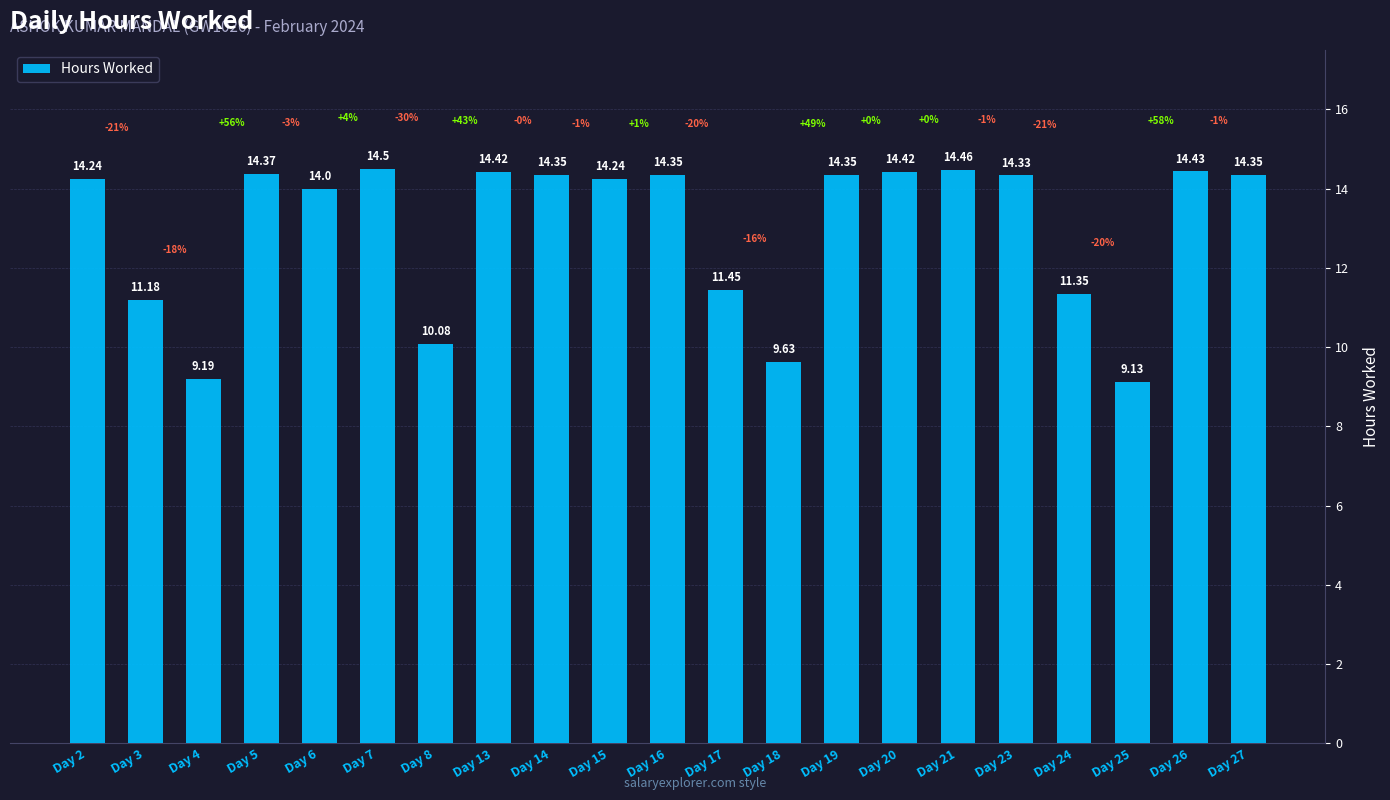

What is the value of the 13th bar from the left?

9.6